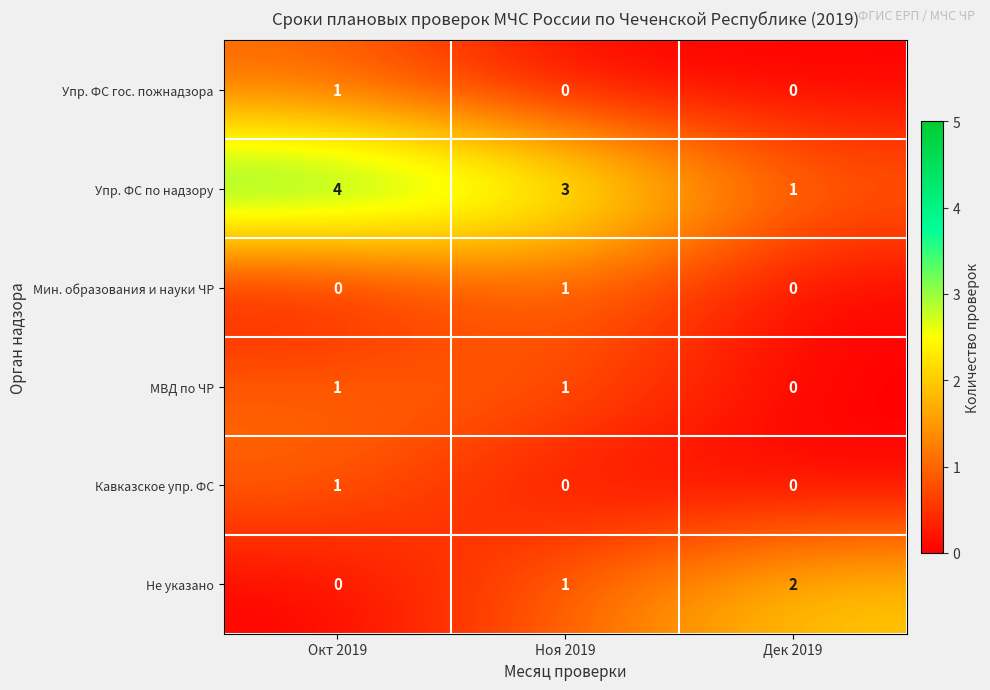

What is the spread (max minus min) of values at Окт 2019?

4